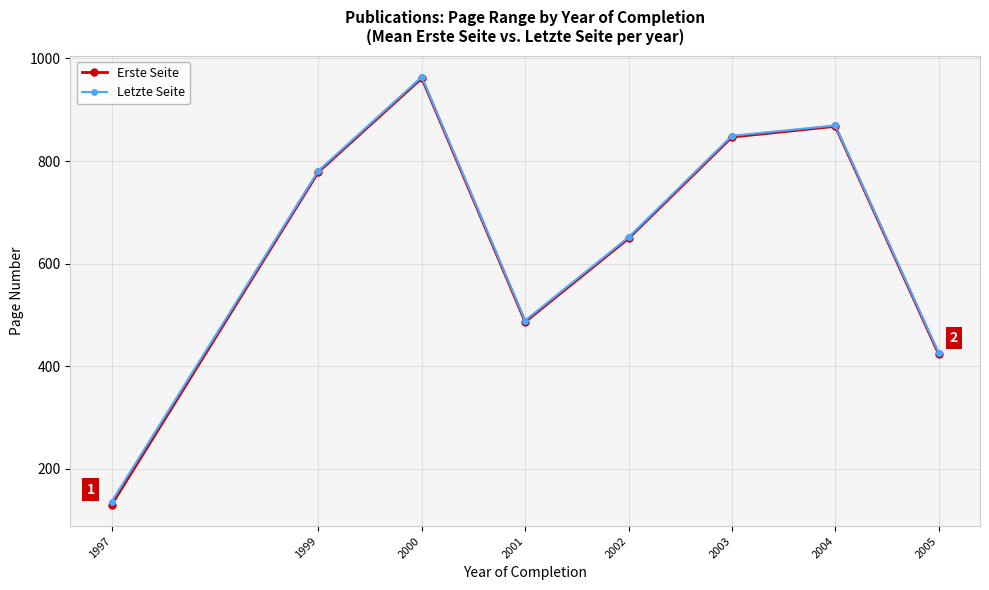

True or false: Erste Seite and Letzte Seite intersect in this chart.

False